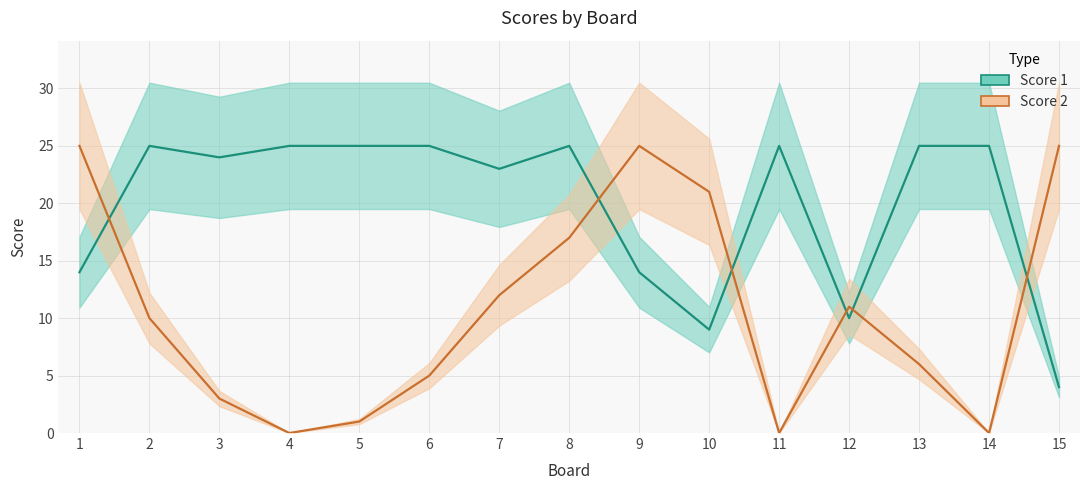

Reading left to right, transcribe all the data shown in this chart.

Score 1: 14	25	24	25	25	25	23	25	14	9	25	10	25	25	4
Score 2: 25	10	3	0	1	5	12	17	25	21	0	11	6	0	25